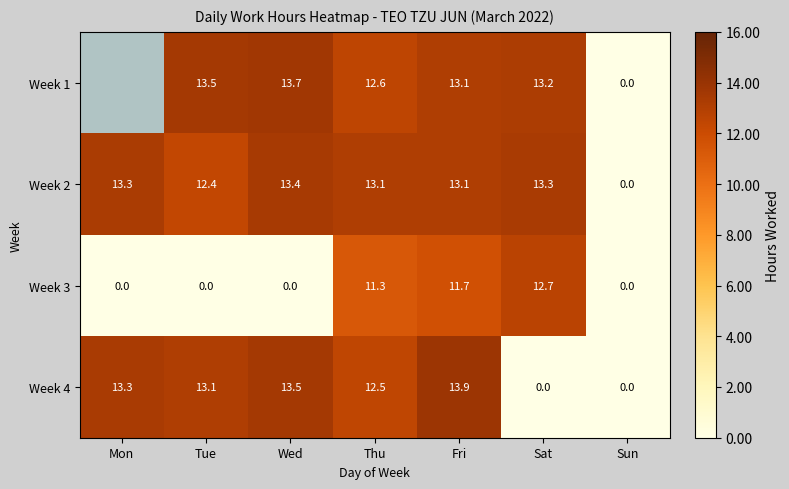

At which category does the chart reach its minimum across all series?

Sun